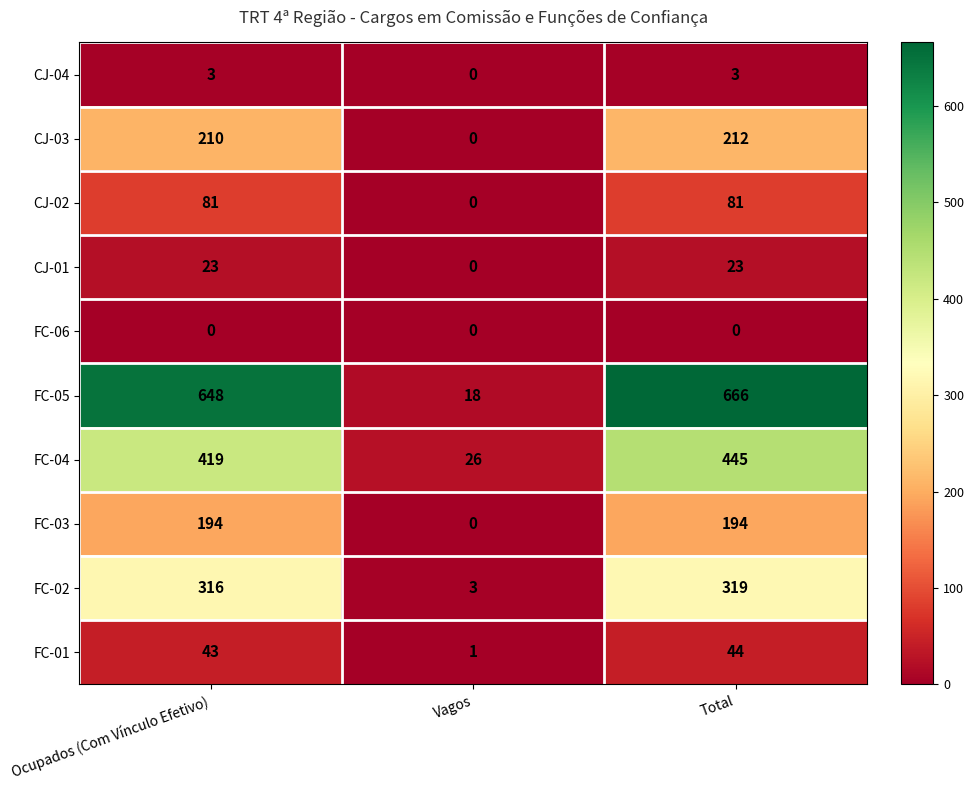

The CJ-04 series shows 5 at Ocupados (Com Vínculo Efetivo). True or false?

False